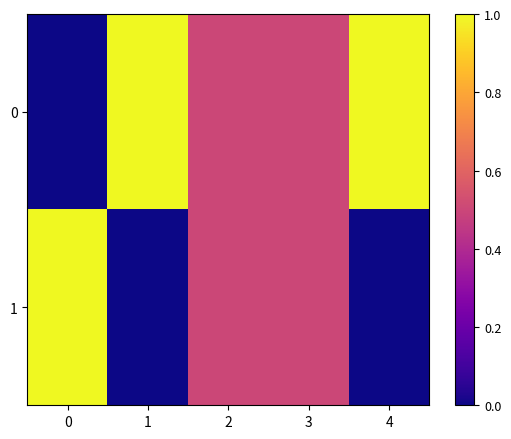

List the series in order of their peak value, lowest first.

0, 1